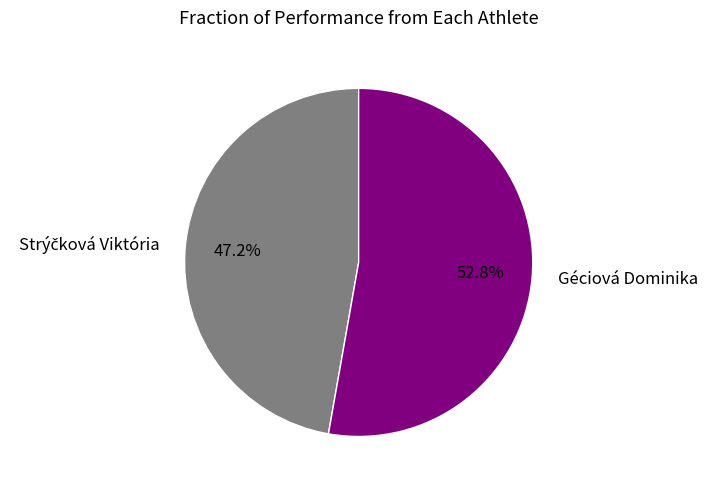

Does any single category account for the majority?

Yes